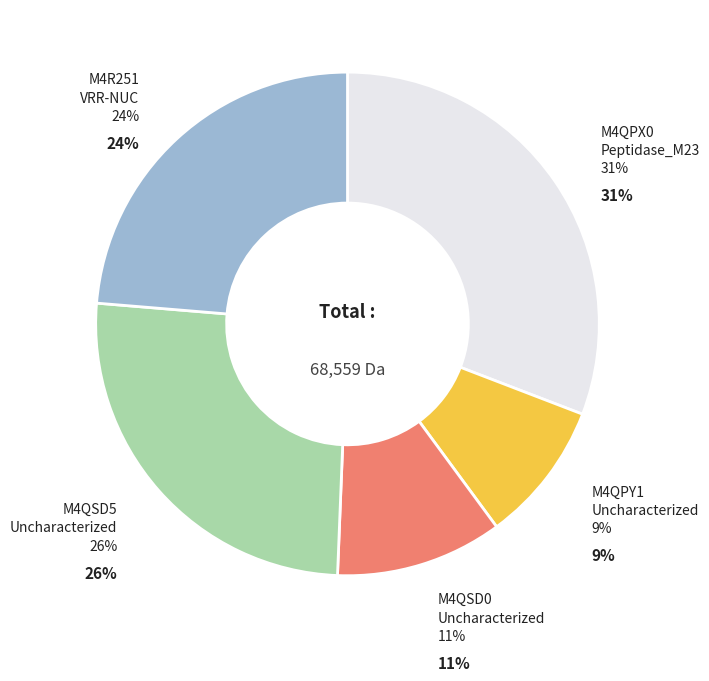

What is the change in value from M4QPY1
Uncharacterized to M4QSD5
Uncharacterized?

+11387.8